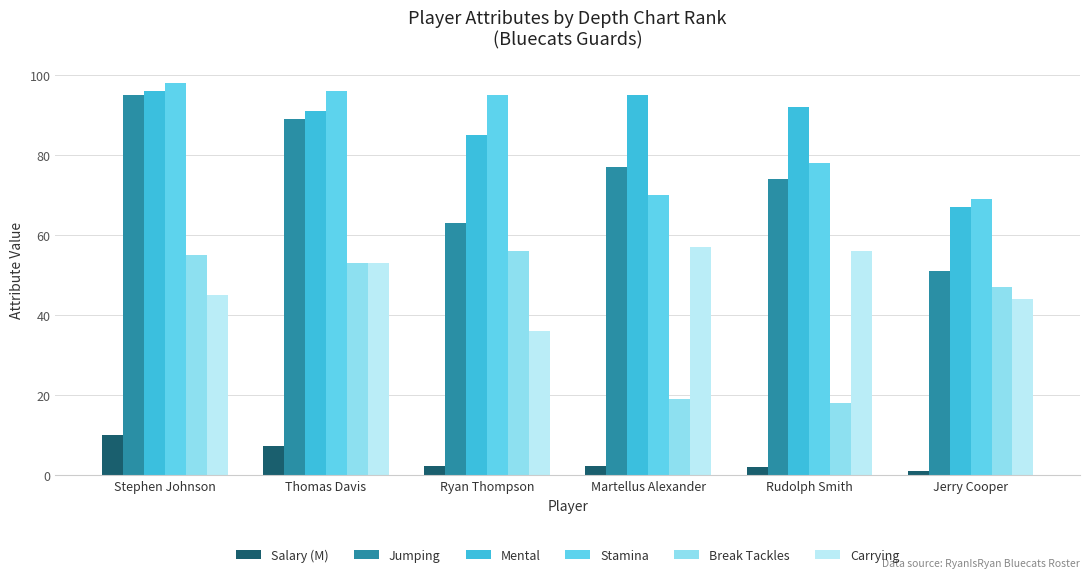

What is the value of the Salary (M) bar at the 1st from the left?

10.2